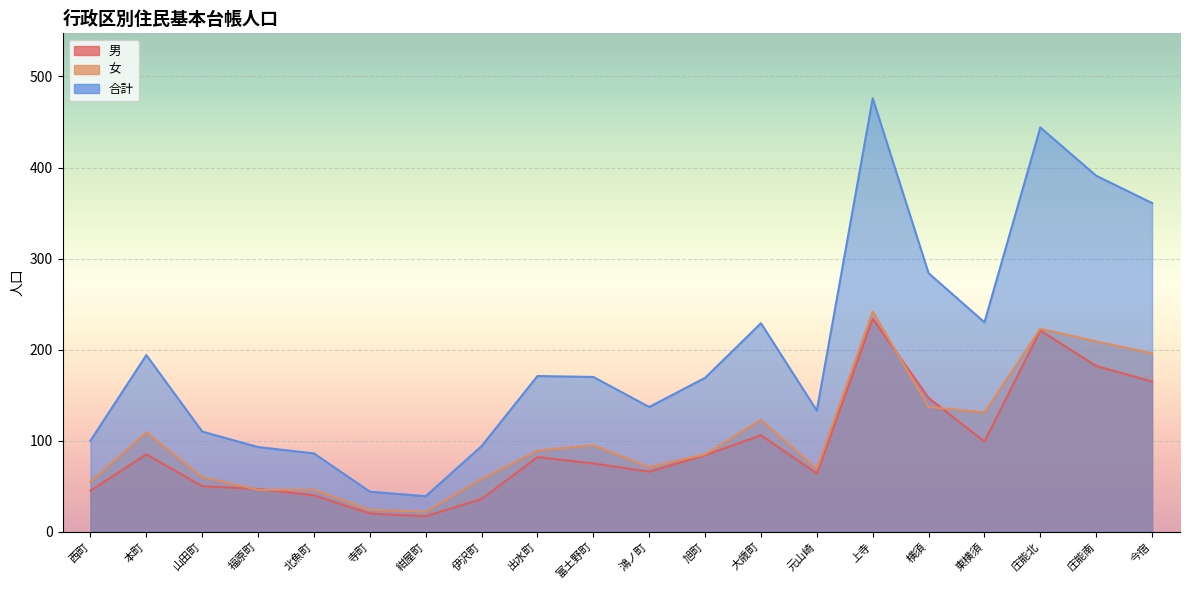

Is it true that 男 equals 150 at 本町?

False